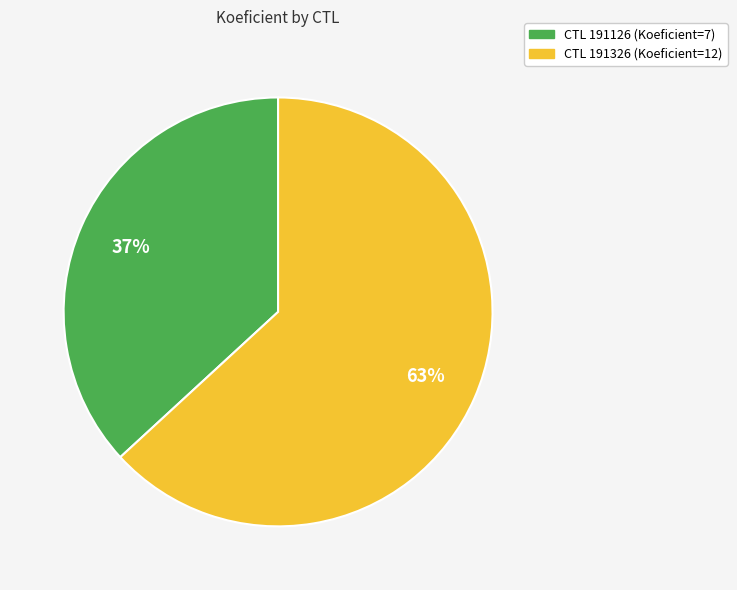

To the nearest percent, what is the average slice percentage?

50%